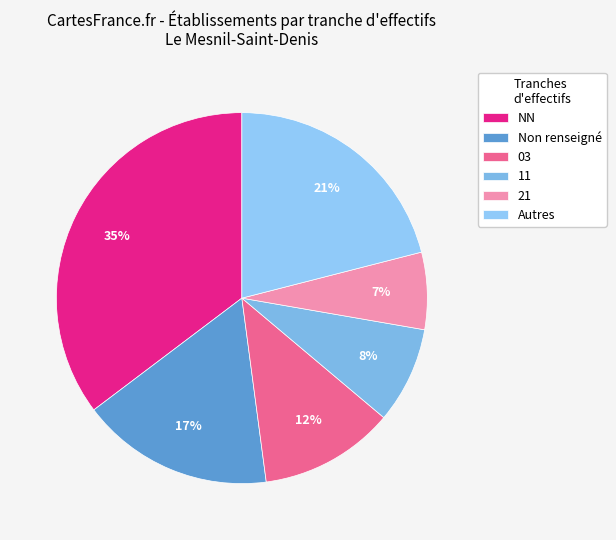

Count the number of slices in the pie.

6